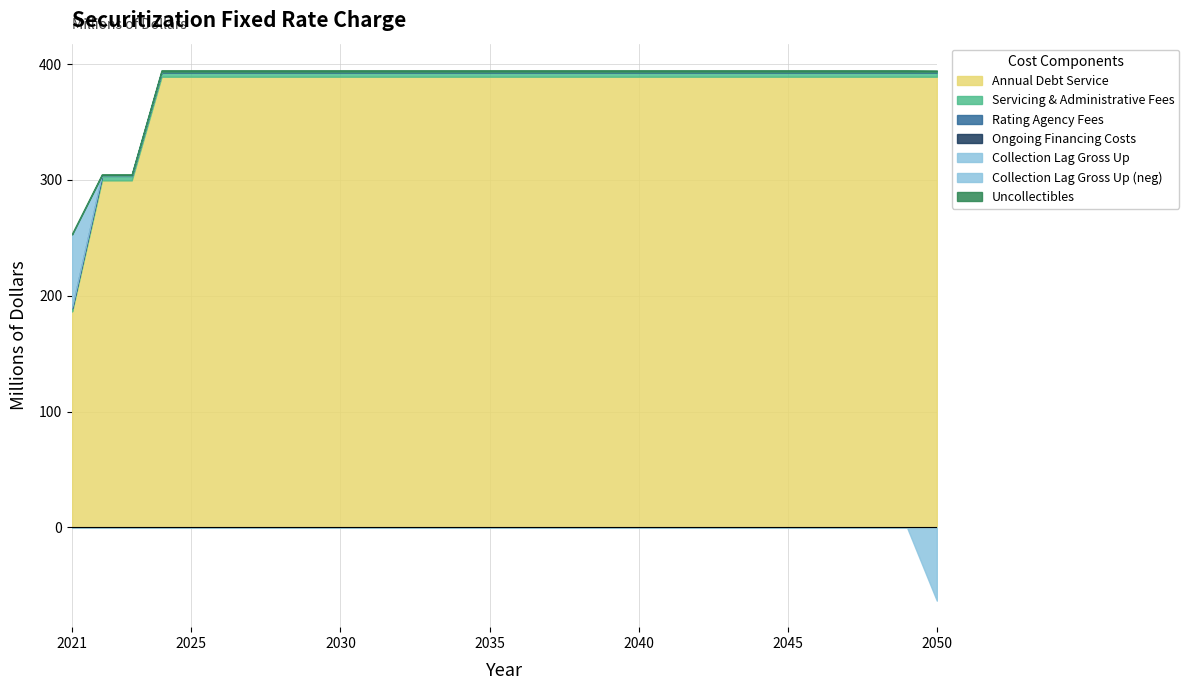

What is the sum of the Ongoing Financing Costs values at 2025 and 2027?

0.6